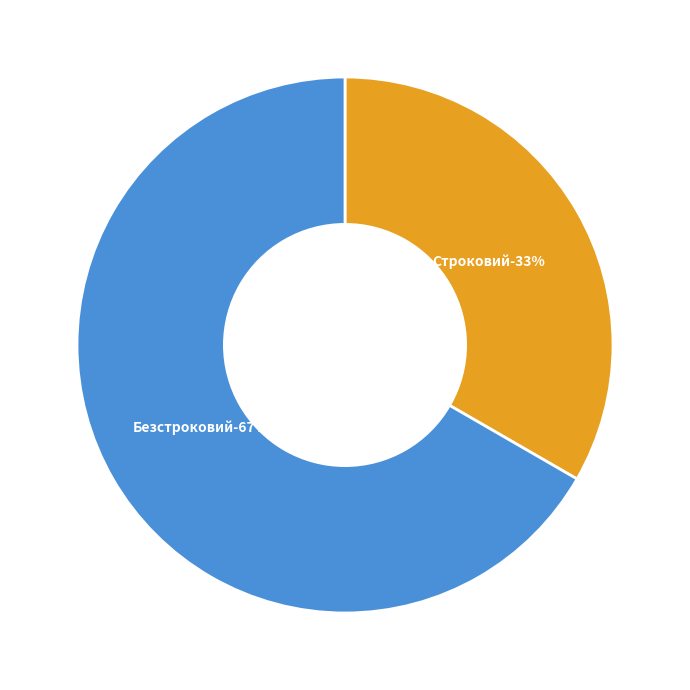

Between Безстроковий and Строковий, which is larger?

Безстроковий